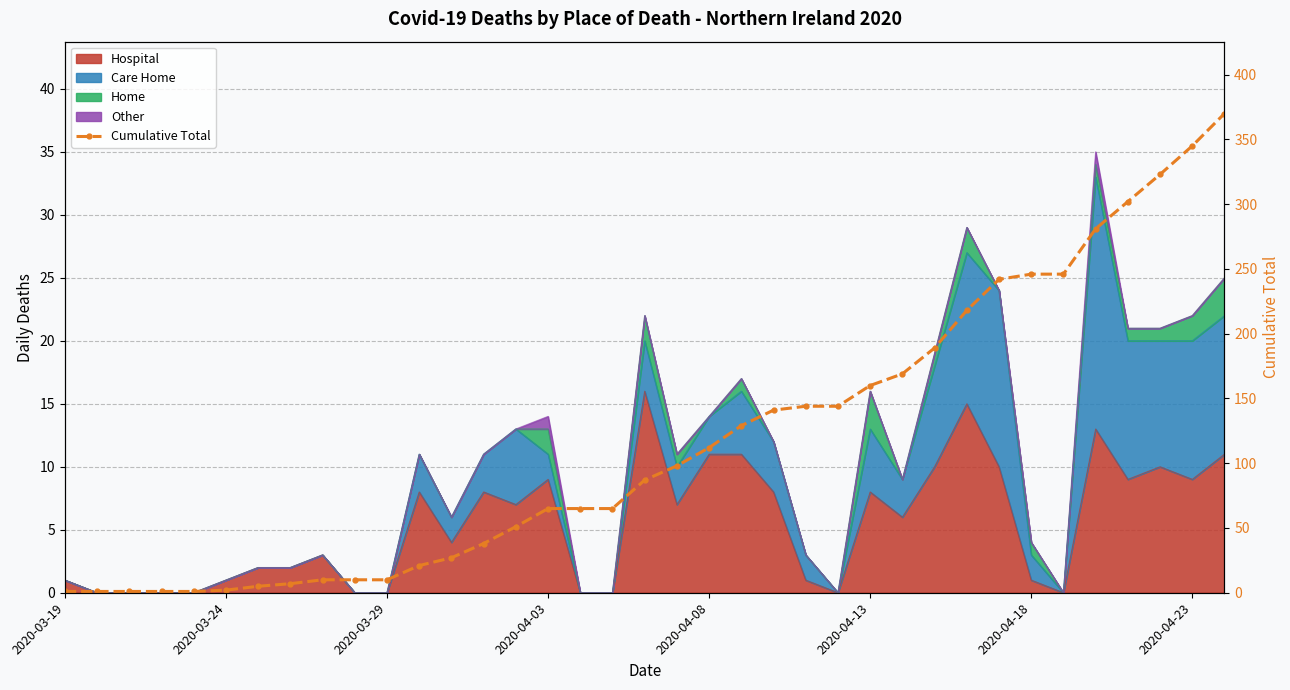

What is the sum of the values at 2020-04-03 and 9?

11